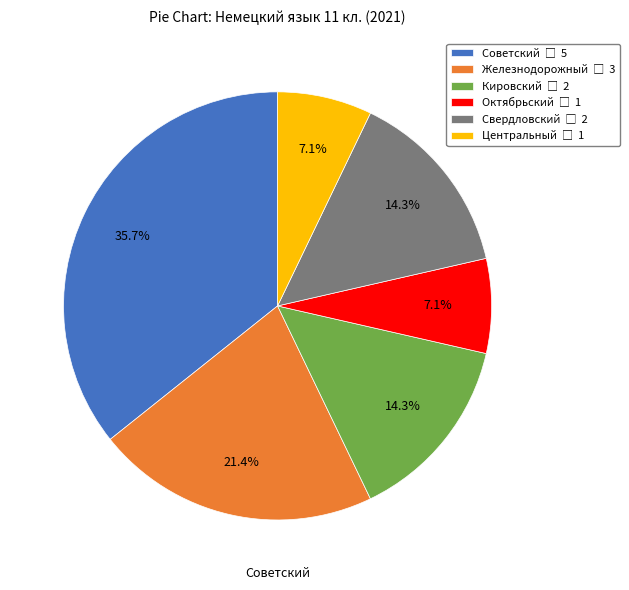

To the nearest percent, what is the average slice percentage?

17%